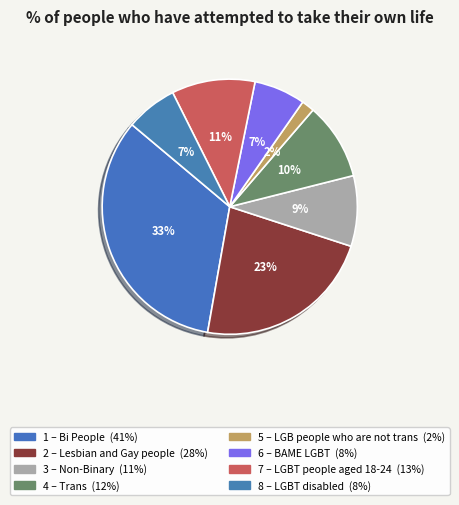

Rank the categories by value from highest to lowest.

Bi People, Lesbian and Gay people, LGBT people aged 18-24, Trans, Non-Binary, BAME LGBT, LGBT disabled, LGB people who are not trans